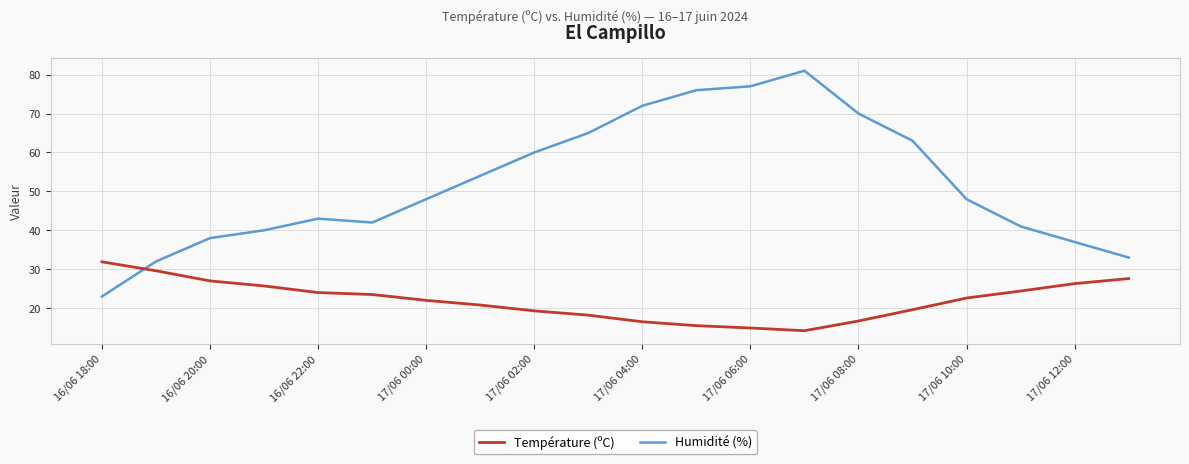

Rank the series by their maximum value, from highest to lowest.

Humidité (%), Température (ºC)